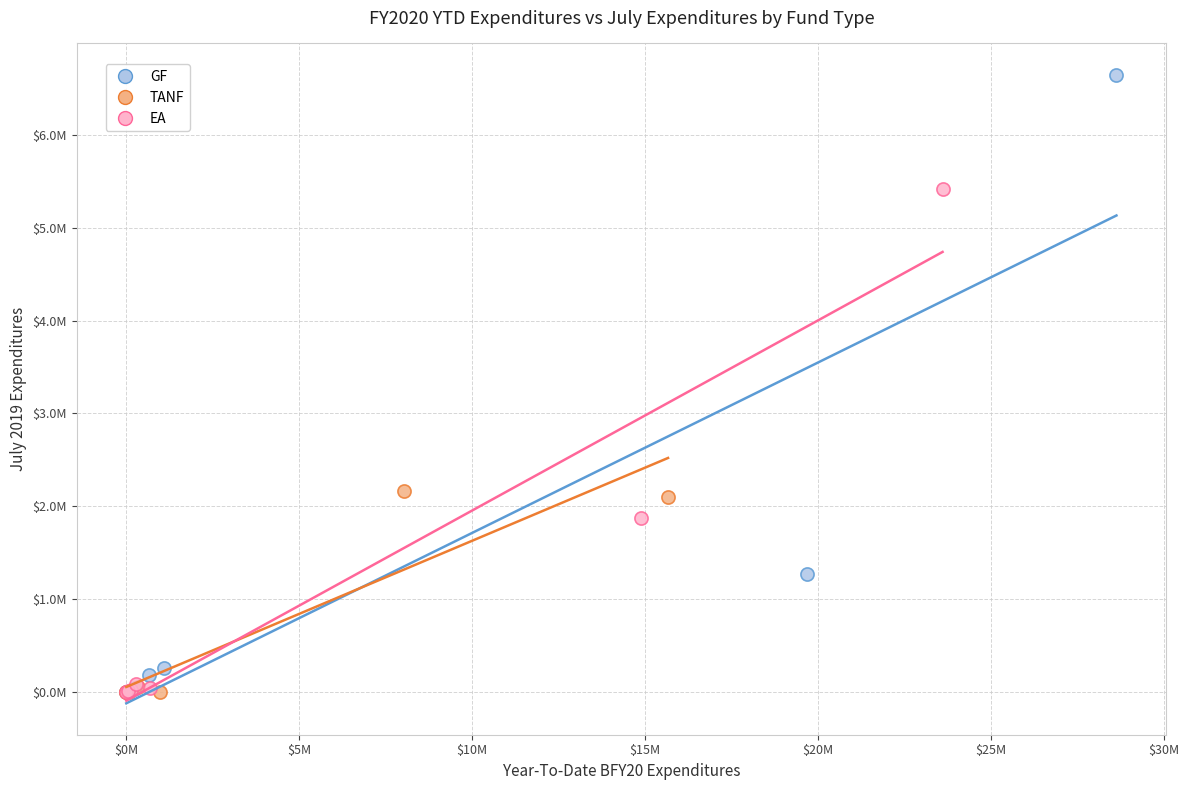

What are all the series names shown in the legend?

GF, TANF, EA